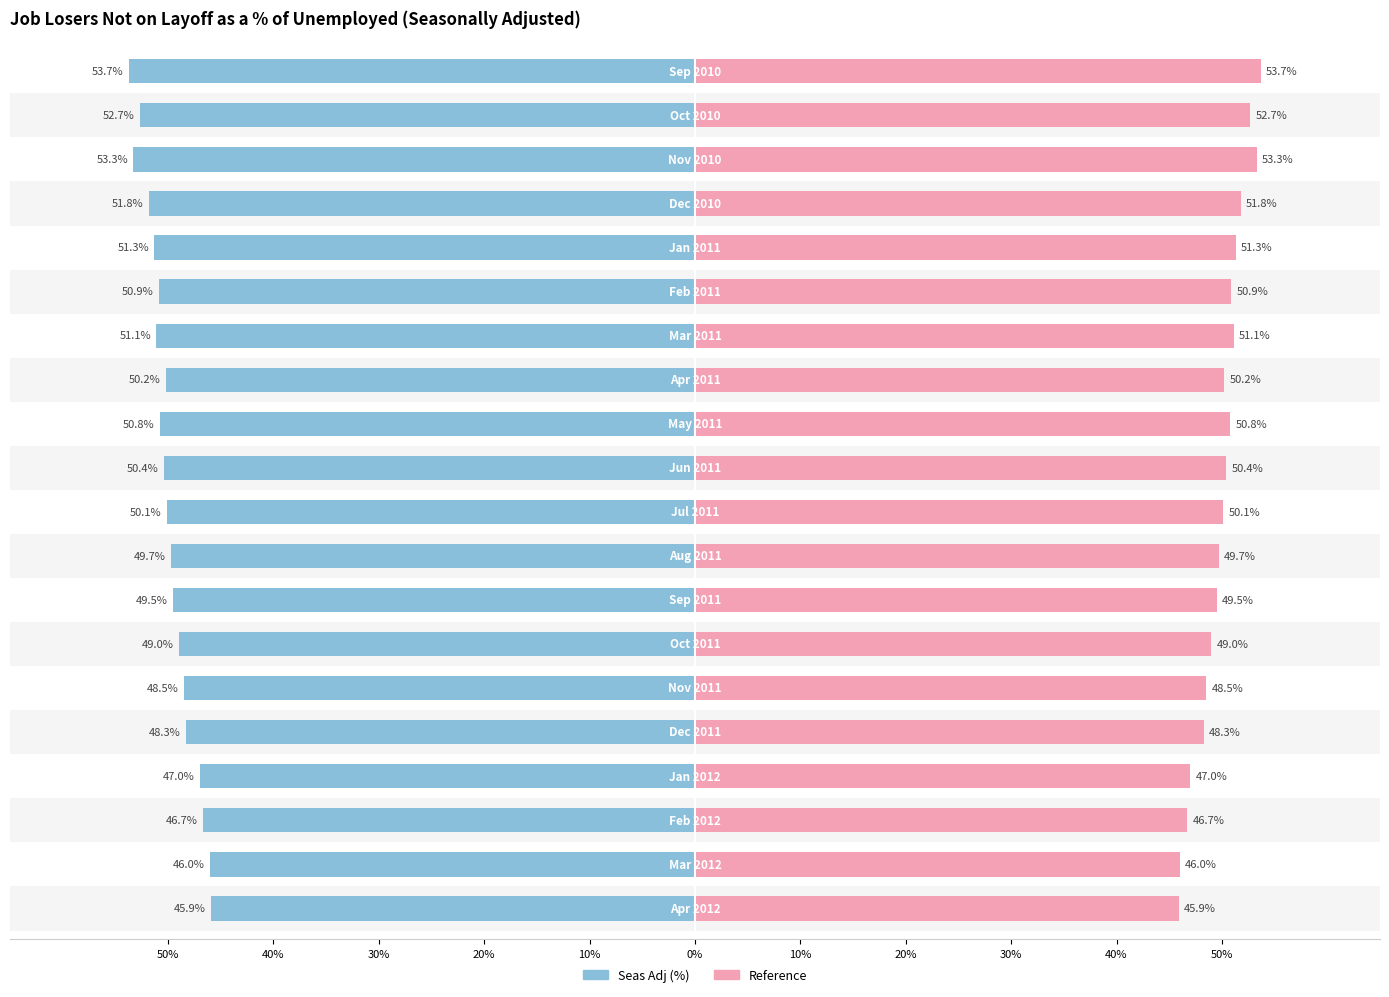

Reading left to right, extract all data points from this chart.

Seas Adj (%): -45.9	-46.0	-46.7	-47.0	-48.3	-48.5	-49.0	-49.5	-49.7	-50.1	-50.4	-50.8	-50.2	-51.1	-50.9	-51.3	-51.8	-53.3	-52.7	-53.7
Reference: 45.9	46.0	46.7	47.0	48.3	48.5	49.0	49.5	49.7	50.1	50.4	50.8	50.2	51.1	50.9	51.3	51.8	53.3	52.7	53.7